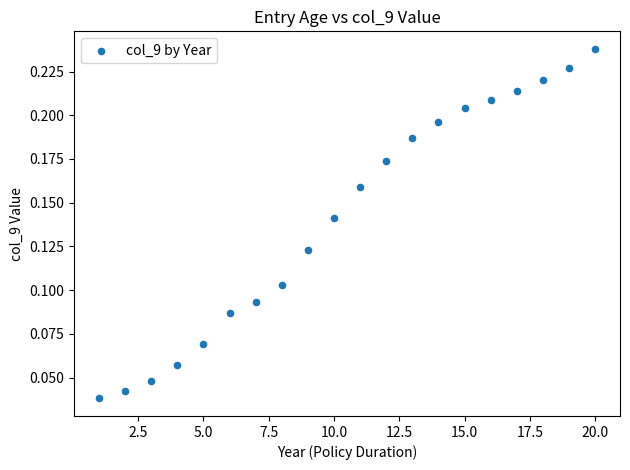

What is the range of X values (max minus min)?

19.0